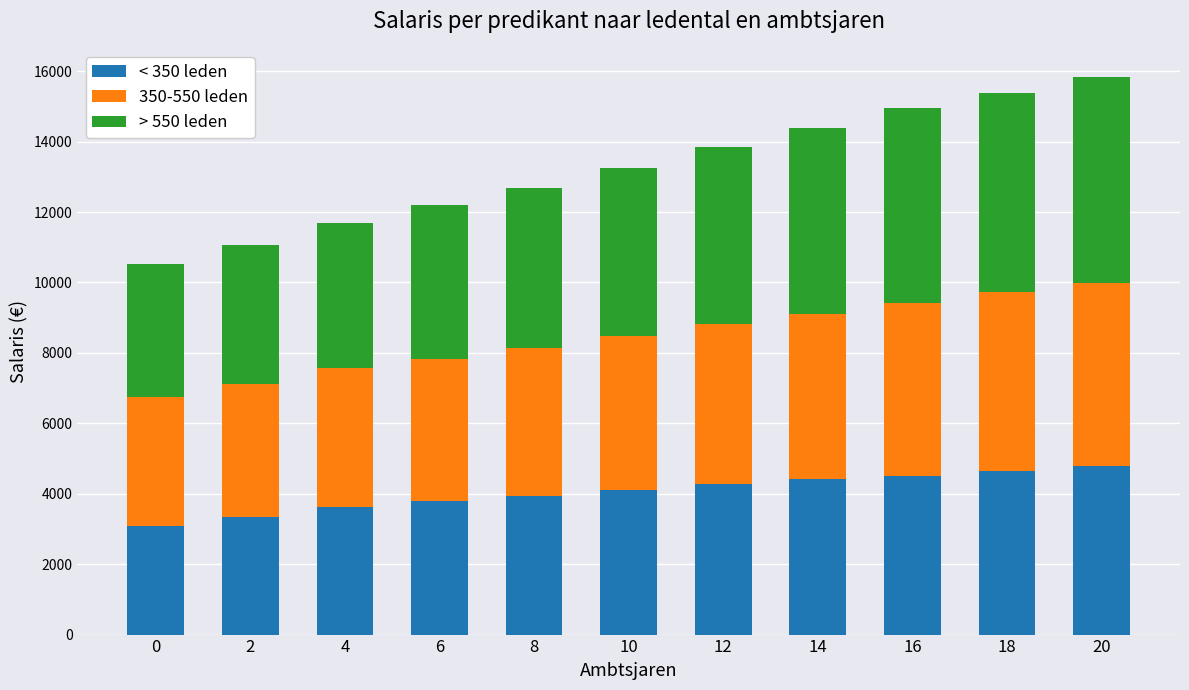

Is it true that < 350 leden equals 3094 at 0?

True